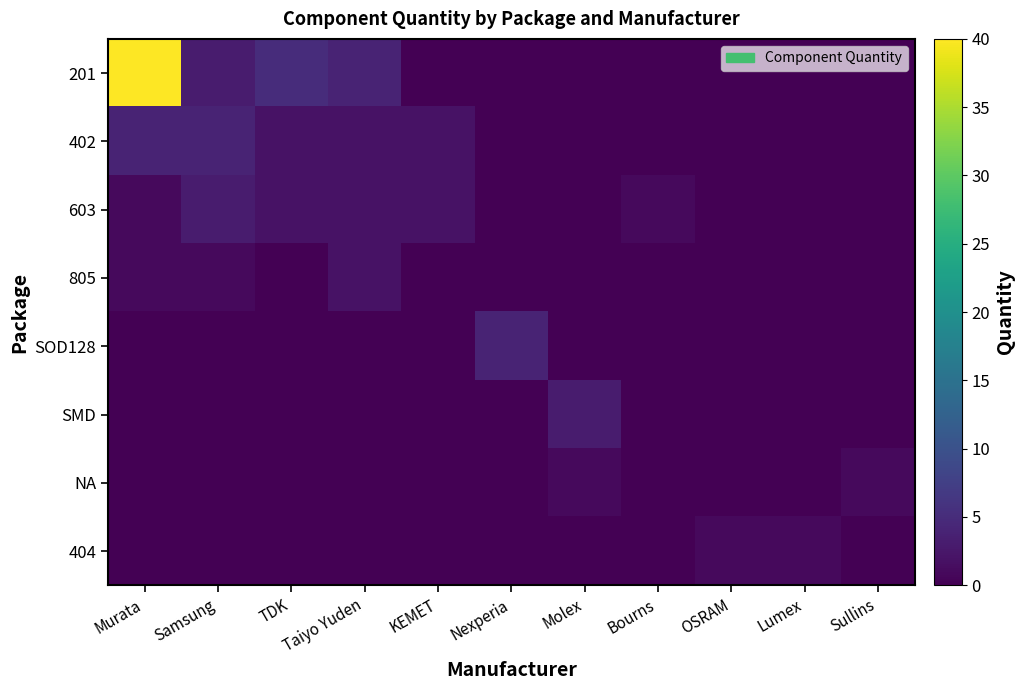

Between Nexperia and TDK, which is larger?

TDK